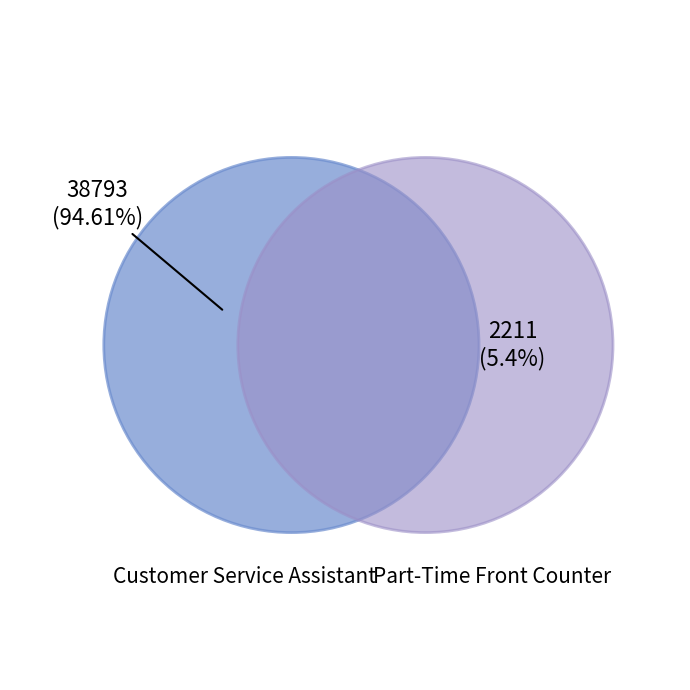

What percentage is the Part-Time Front Counter slice, to the nearest percent?

5%